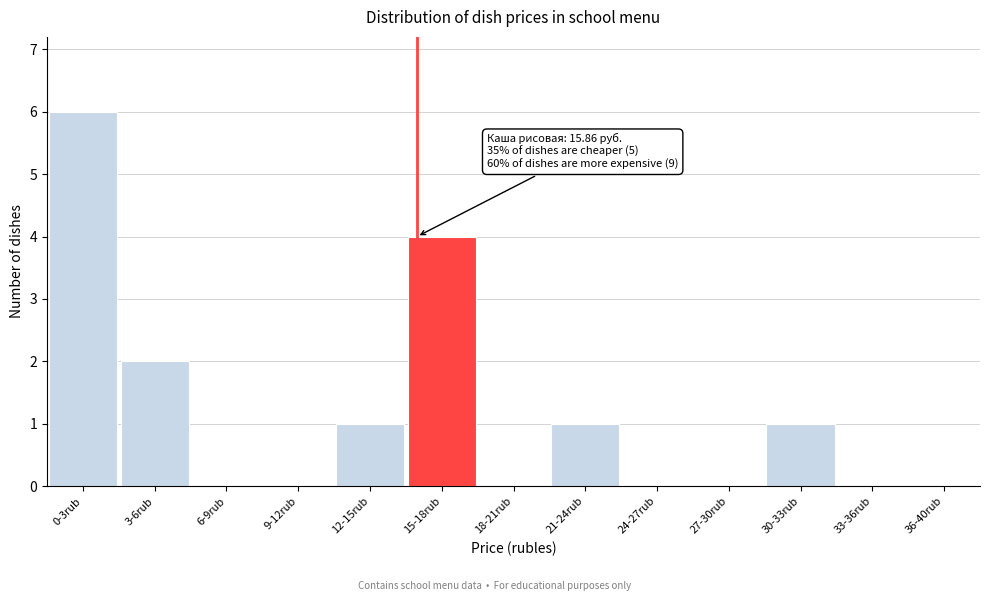

Reading left to right, what are all the values shown in this chart?

0-3rub=6	3-6rub=2	6-9rub=0	9-12rub=0	12-15rub=1	15-18rub=4	18-21rub=0	21-24rub=1	24-27rub=0	27-30rub=0	30-33rub=1	33-36rub=0	36-40rub=0